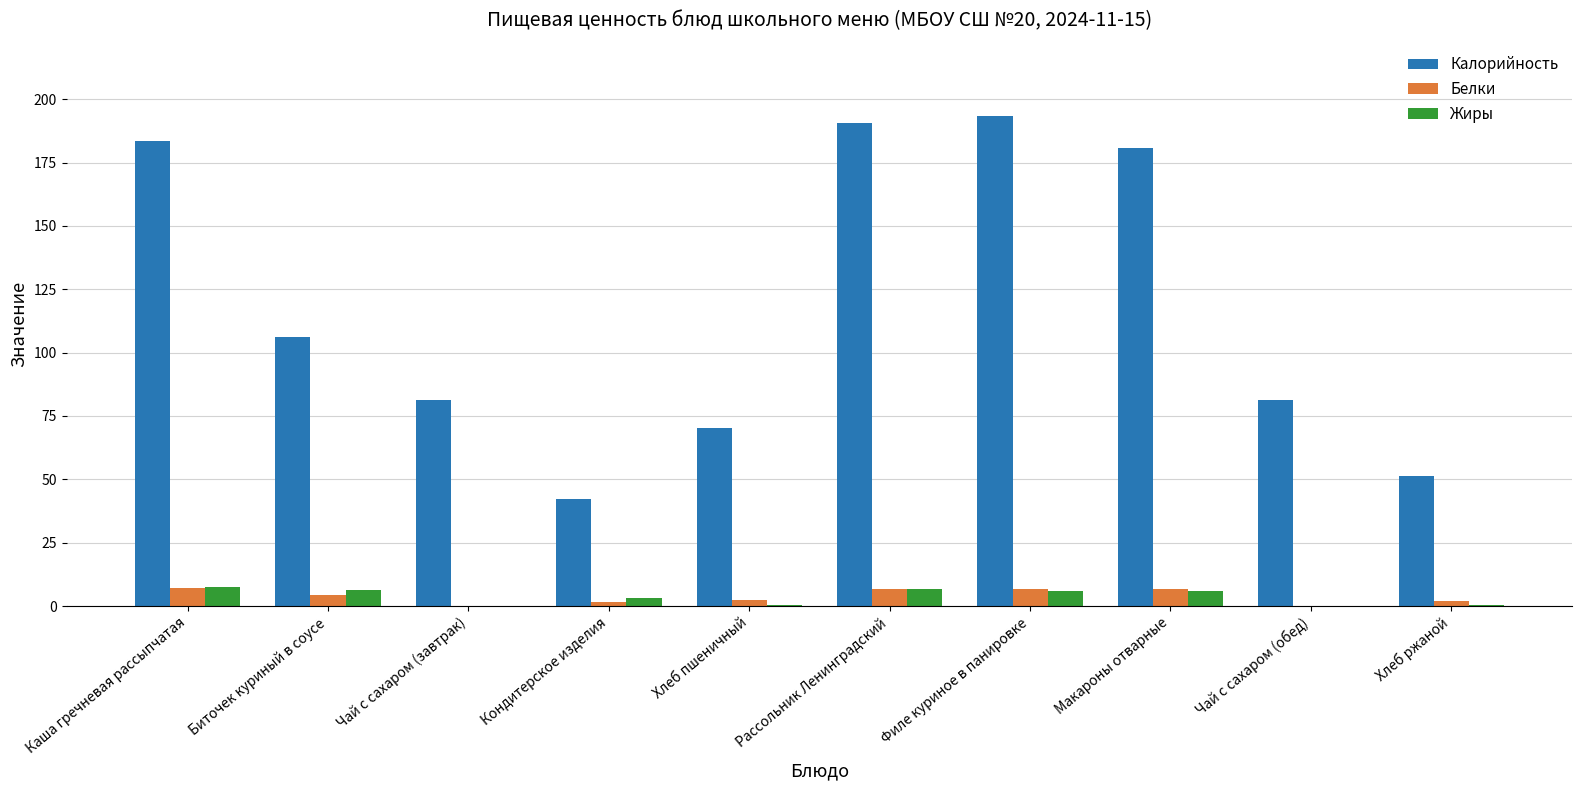

What is the greatest value displayed?

193.3